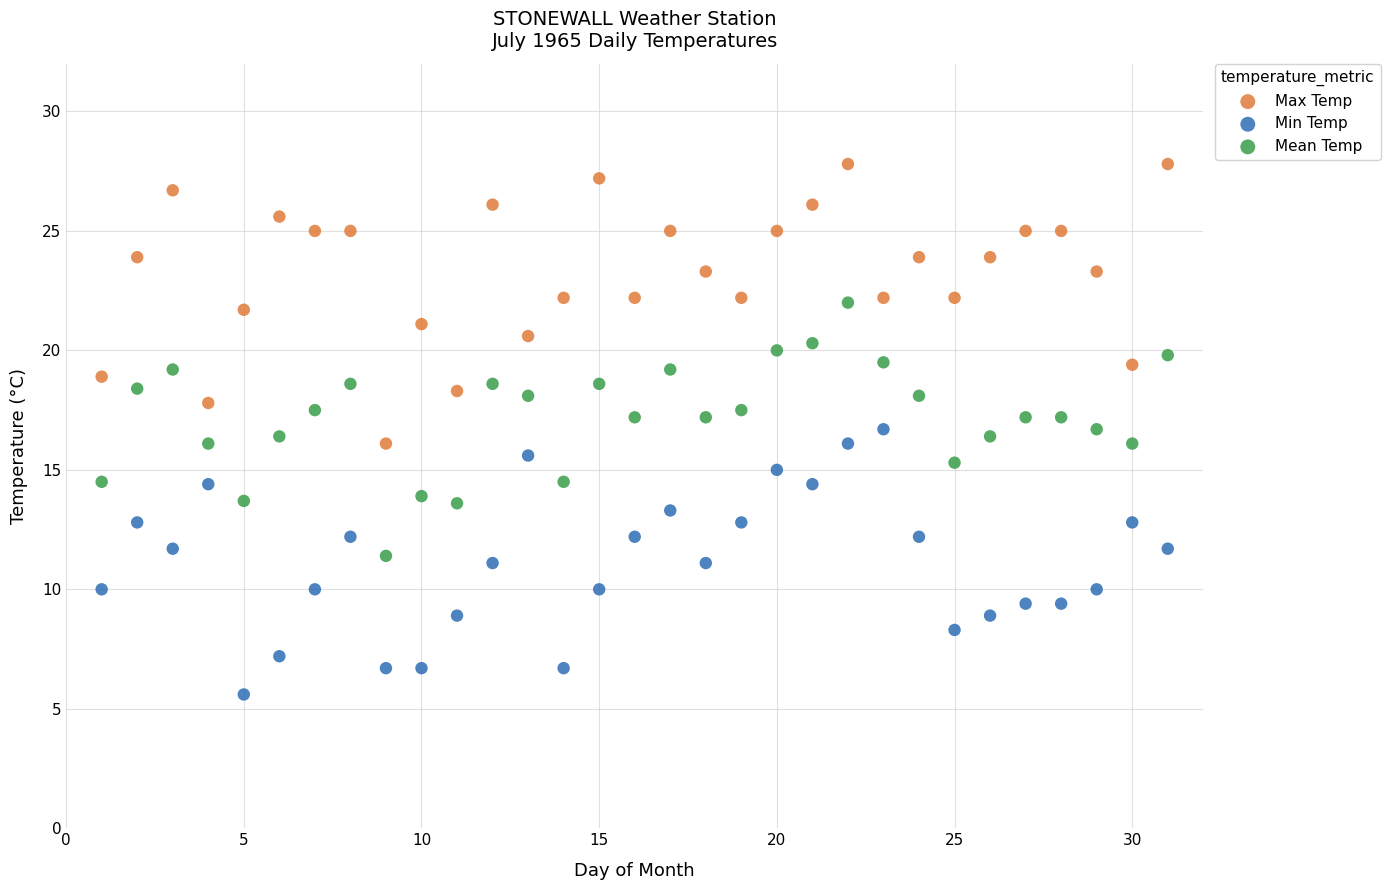

Which series has the largest Y range (max minus min)?

Max Temp